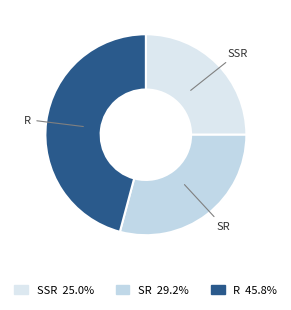

Which slice is the largest?

R